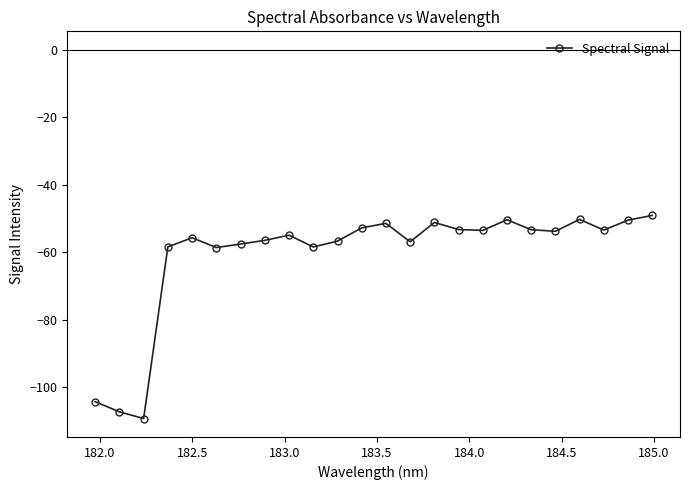

What is the difference between the maximum and minimum values?

60.2